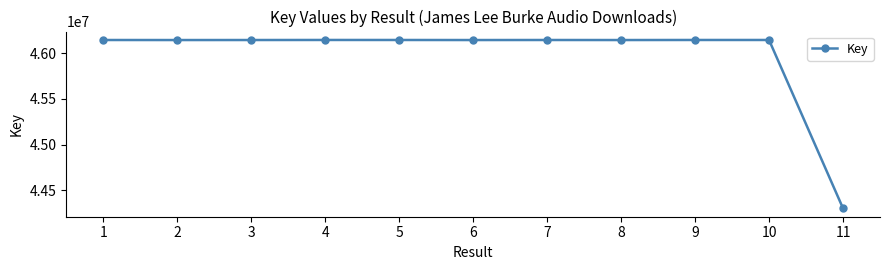

What is the value of the 8th point from the left?

46144205